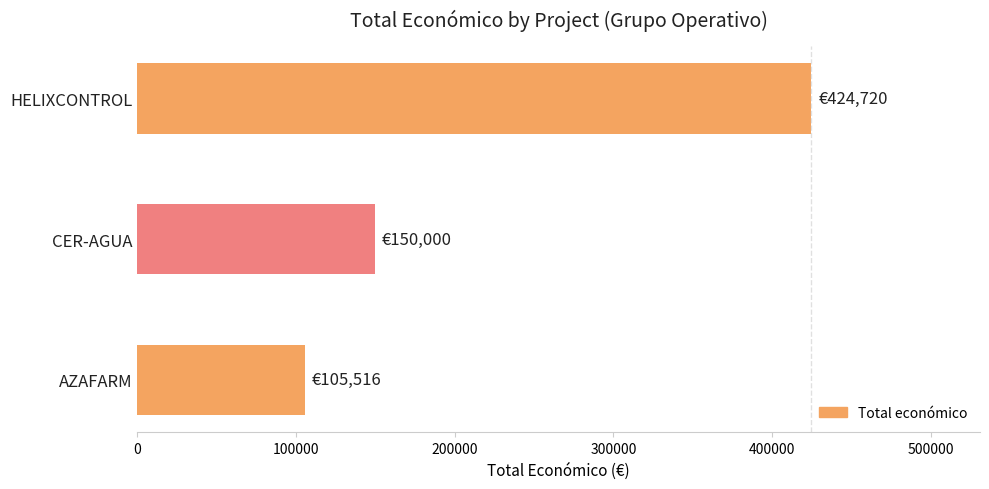

True or false: the data shows 249883 at CER-AGUA.

False